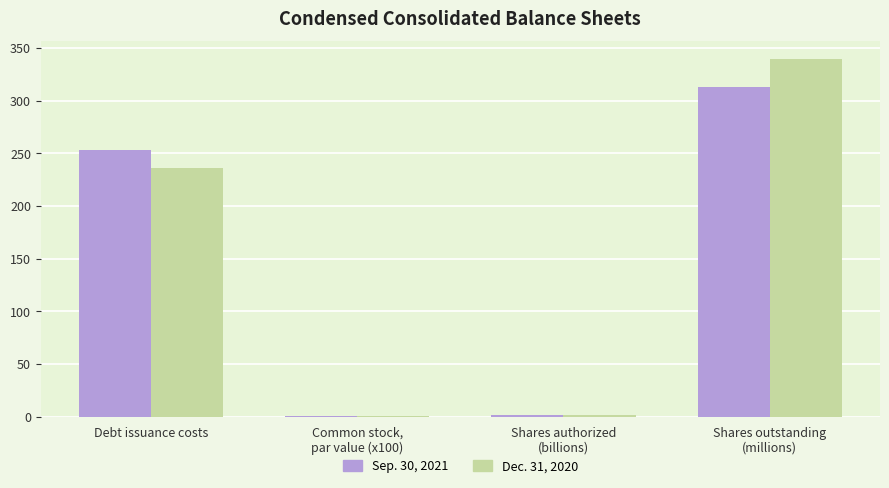

Is it true that Dec. 31, 2020 equals 1.8 at Shares authorized
(billions)?

True